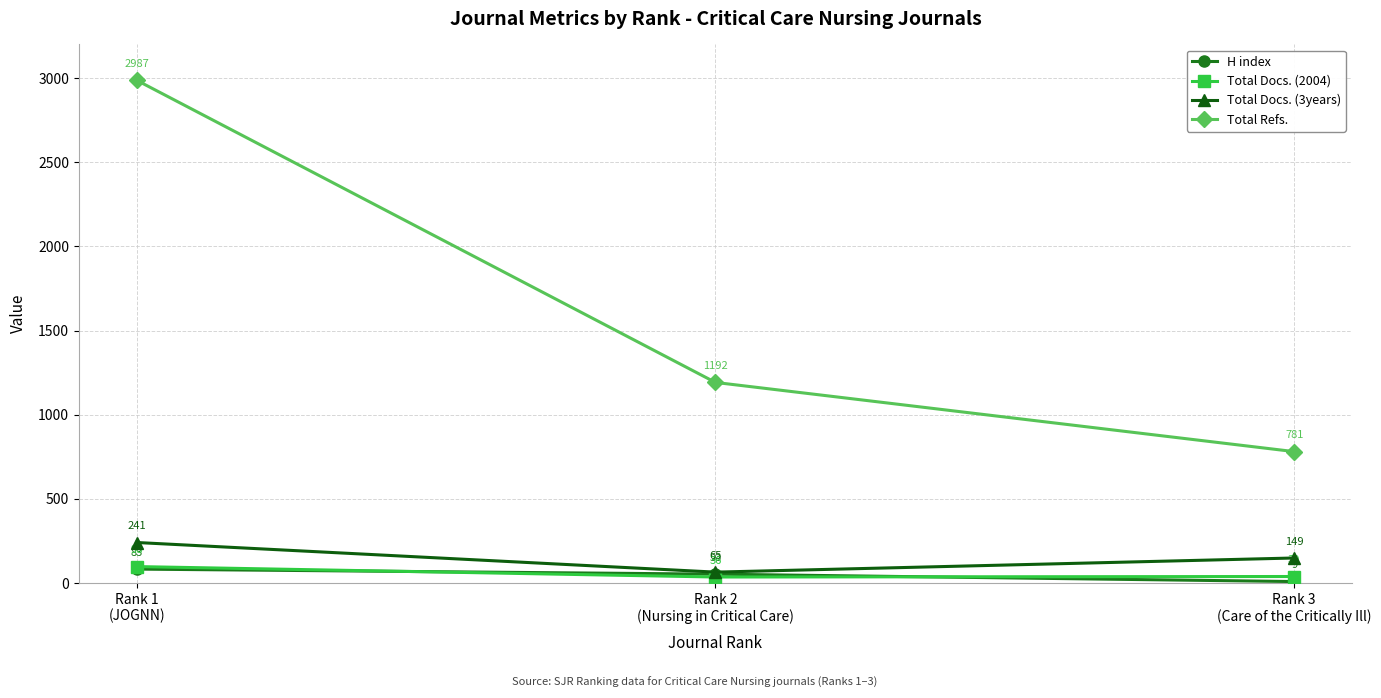

What is the sum of all H index values?

145